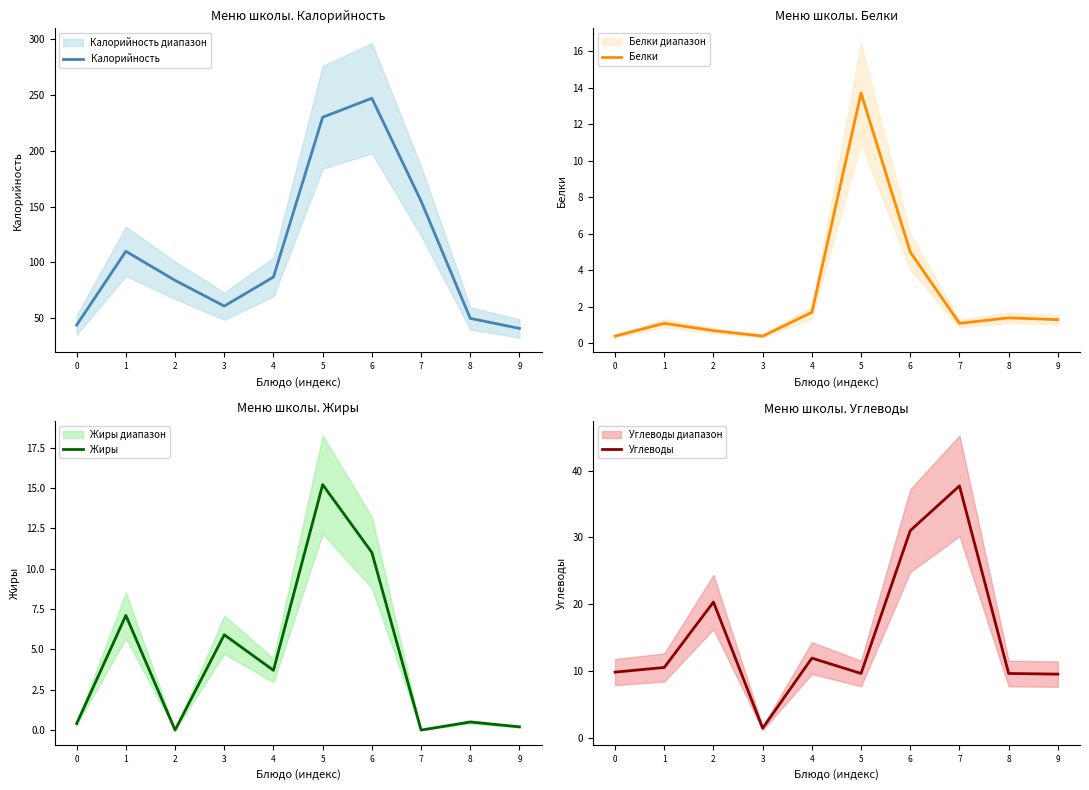

How many interior local peaks does the Калорийность series have?

2